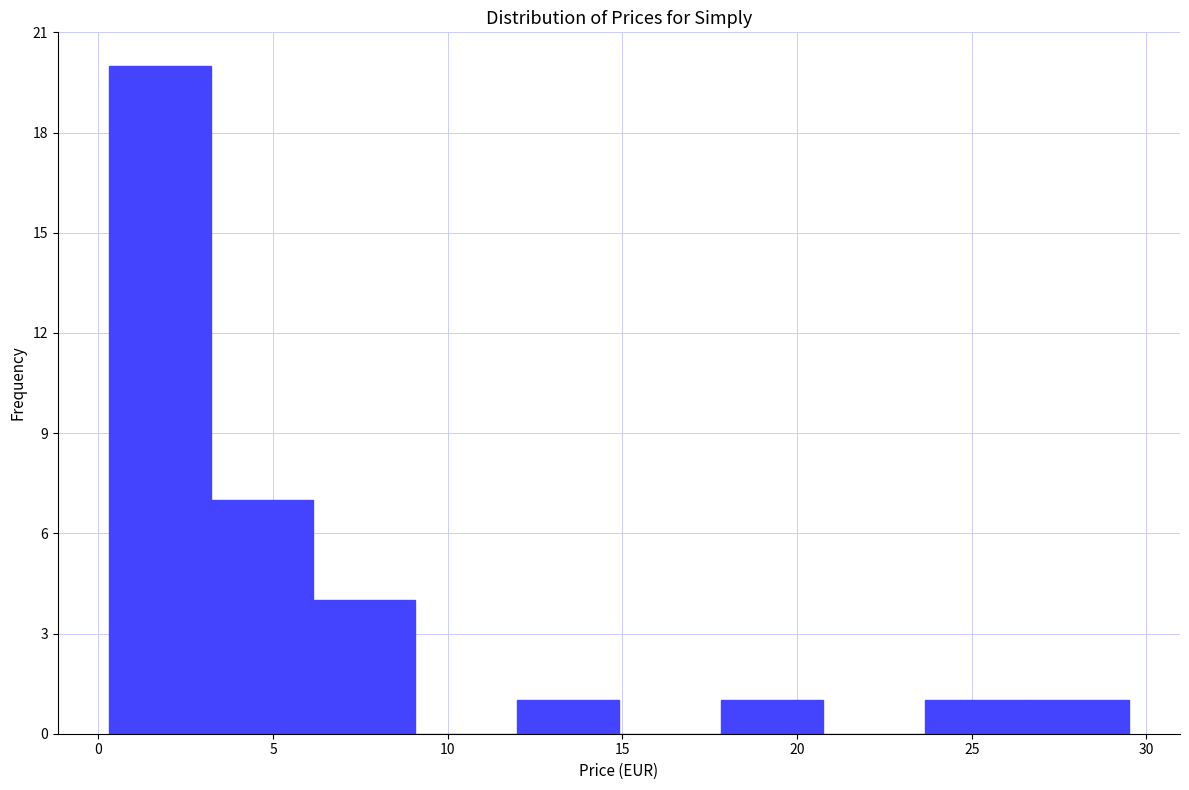

Reading left to right, list every bar in this chart as the range it spans on the x-axis followed by its height. Neither the bar edges nor the heights are printed on the chart, so give them approximately, as read against the axes.

0.5 to 3.0: 20
3.0 to 6.0: 7
6.0 to 9.0: 4
9.0 to 12.0: 0
12.0 to 15.0: 1
15.0 to 18.0: 0
18.0 to 20.5: 1
20.5 to 23.5: 0
23.5 to 26.5: 1
26.5 to 29.5: 1